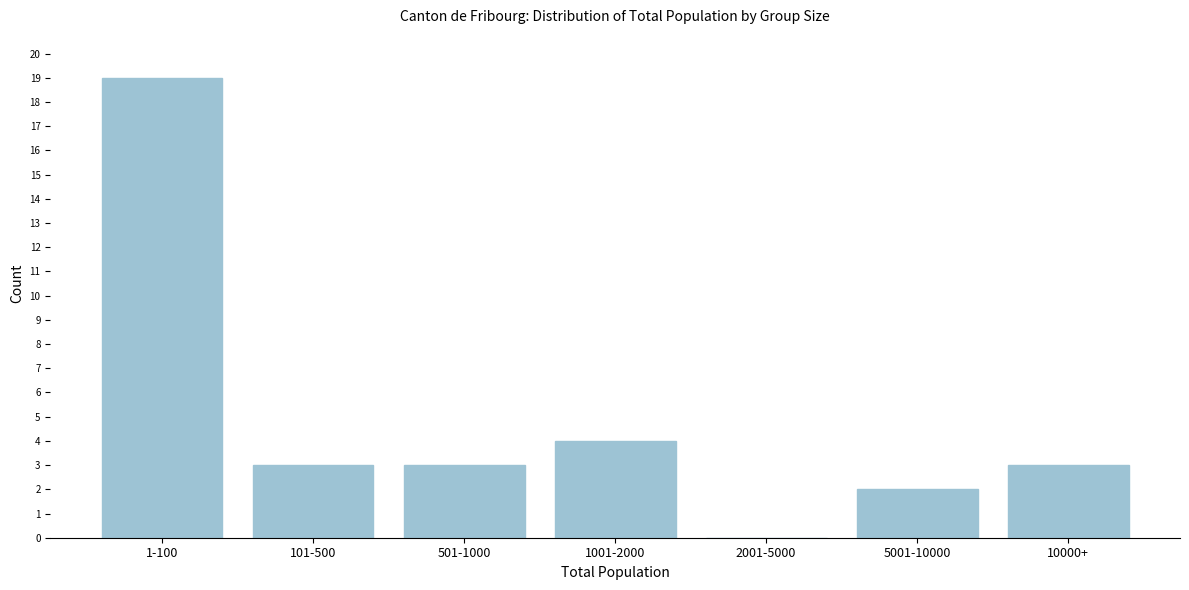

Reading right to left, transcribe all the data shown in this chart.

10000+=3	5001-10000=2	2001-5000=0	1001-2000=4	501-1000=3	101-500=3	1-100=19